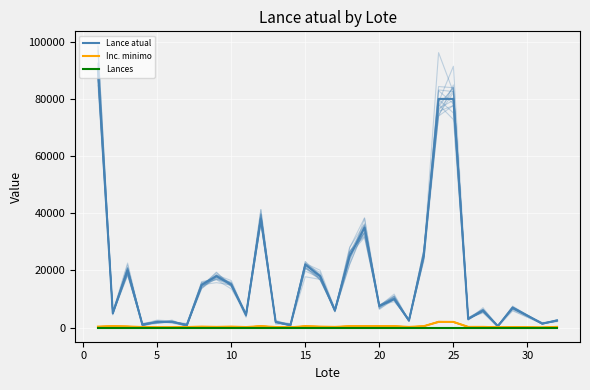

True or false: Lance atual has more than 1 interior local peaks.

True